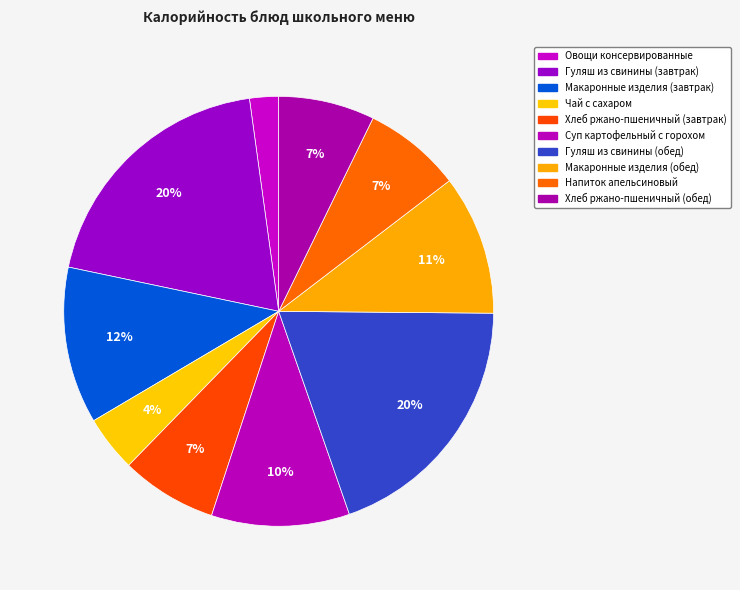

Rank the categories by value from highest to lowest.

Гуляш из свинины (завтрак), Гуляш из свинины (обед), Макаронные изделия (завтрак), Макаронные изделия (обед), Суп картофельный с горохом, Напиток апельсиновый, Хлеб ржано-пшеничный (завтрак), Хлеб ржано-пшеничный (обед), Чай с сахаром, Овощи консервированные